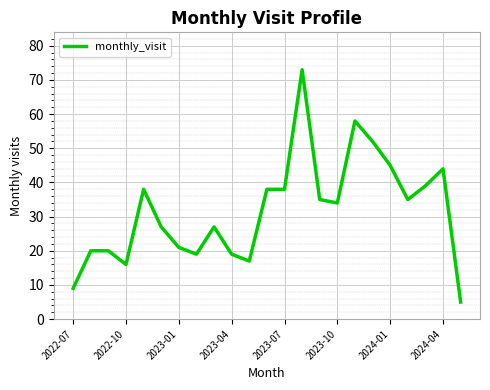

What is the minimum value shown in the chart?

5